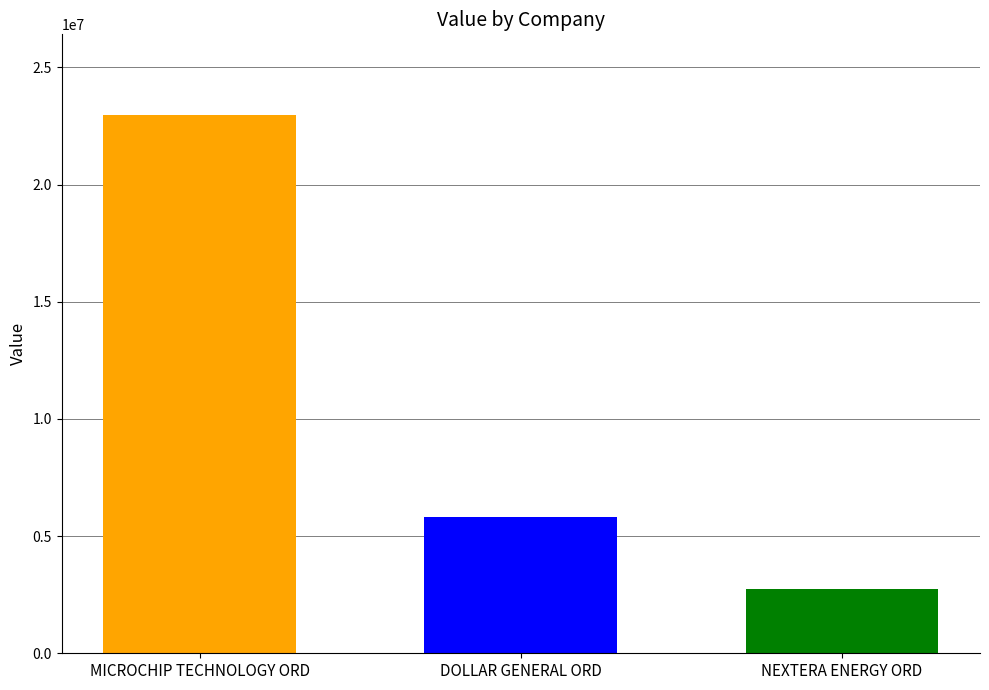

What is the maximum value shown in the chart?

22966213